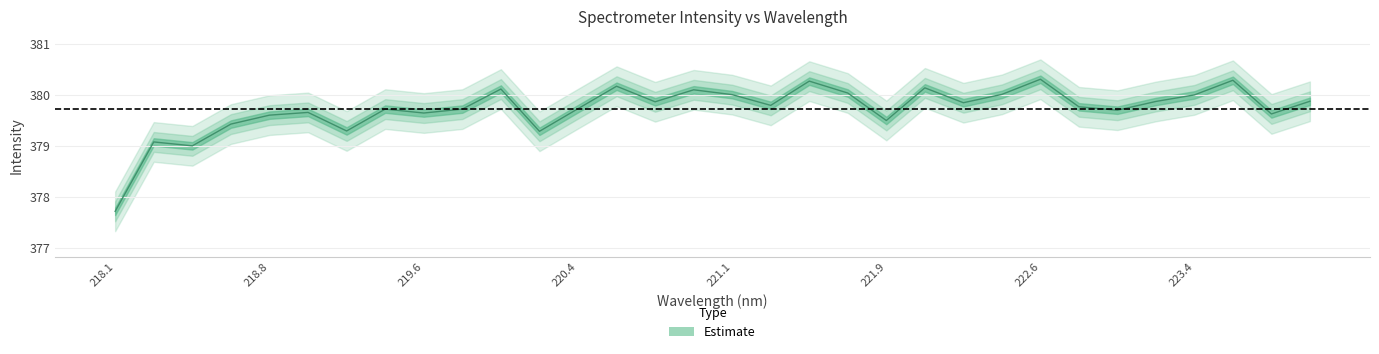

What is the average value?

379.7